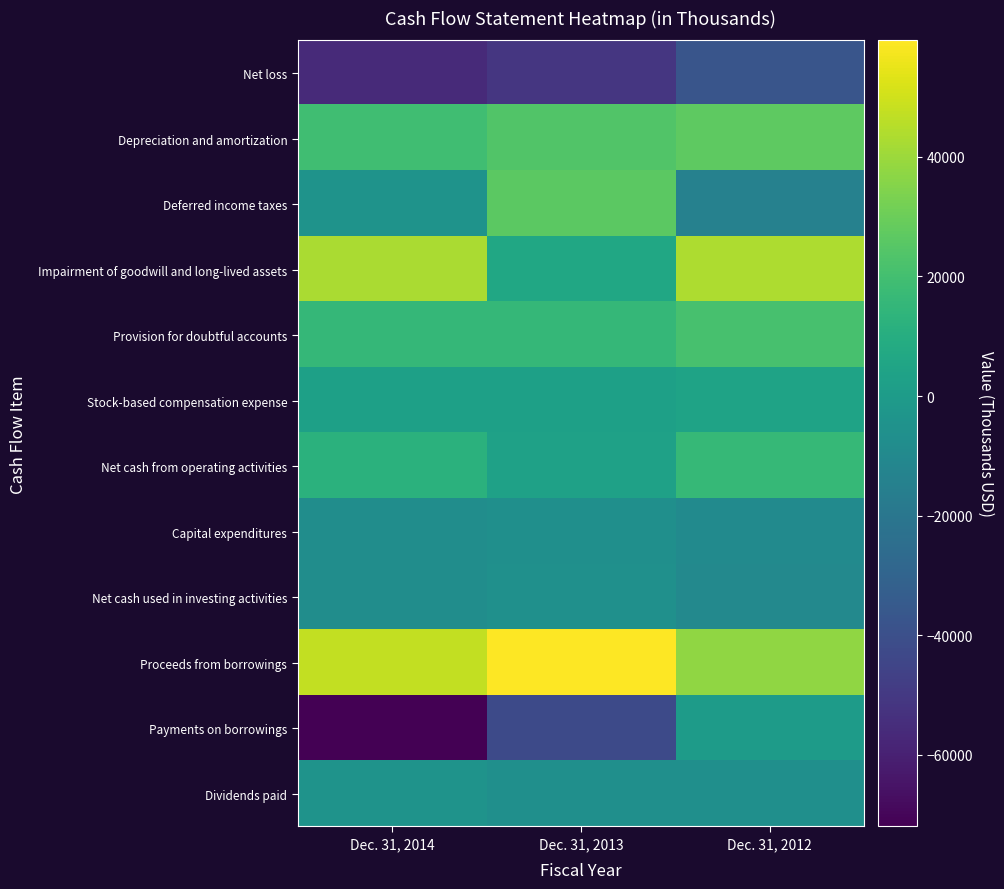

How many series are shown in this chart?

12